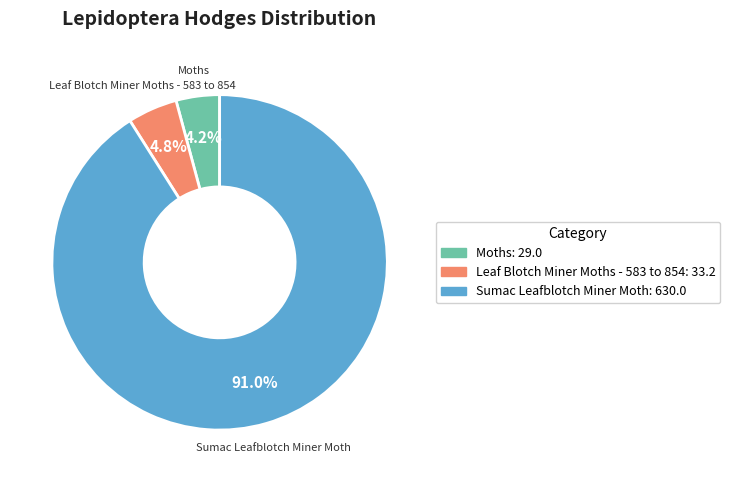

Which has a higher value, Moths or Sumac Leafblotch Miner Moth?

Sumac Leafblotch Miner Moth